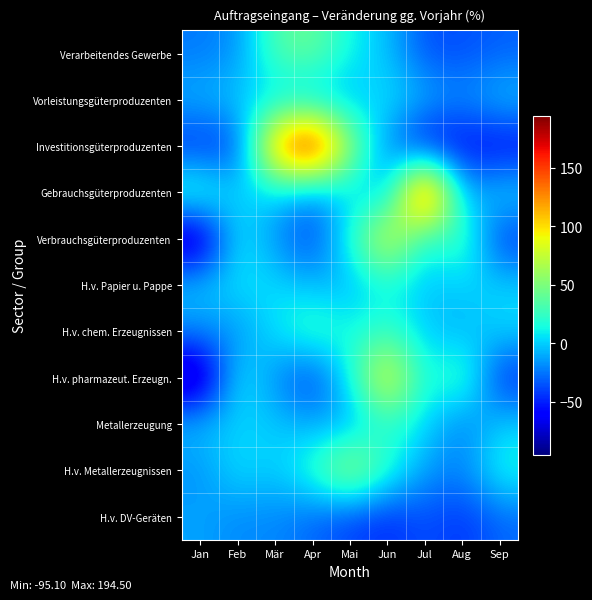

Count the number of data series in this chart.

11